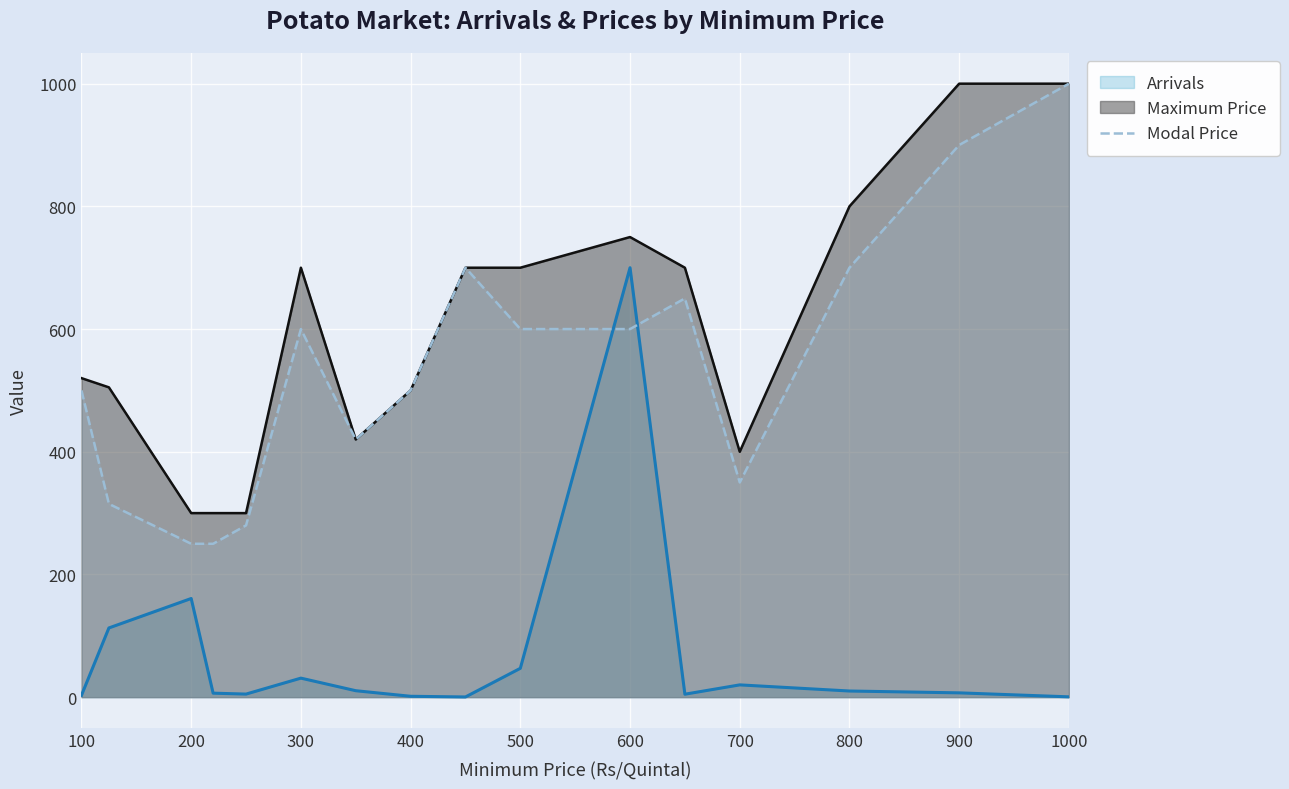

Is it true that Maximum Price equals 288.4 at 500?

False